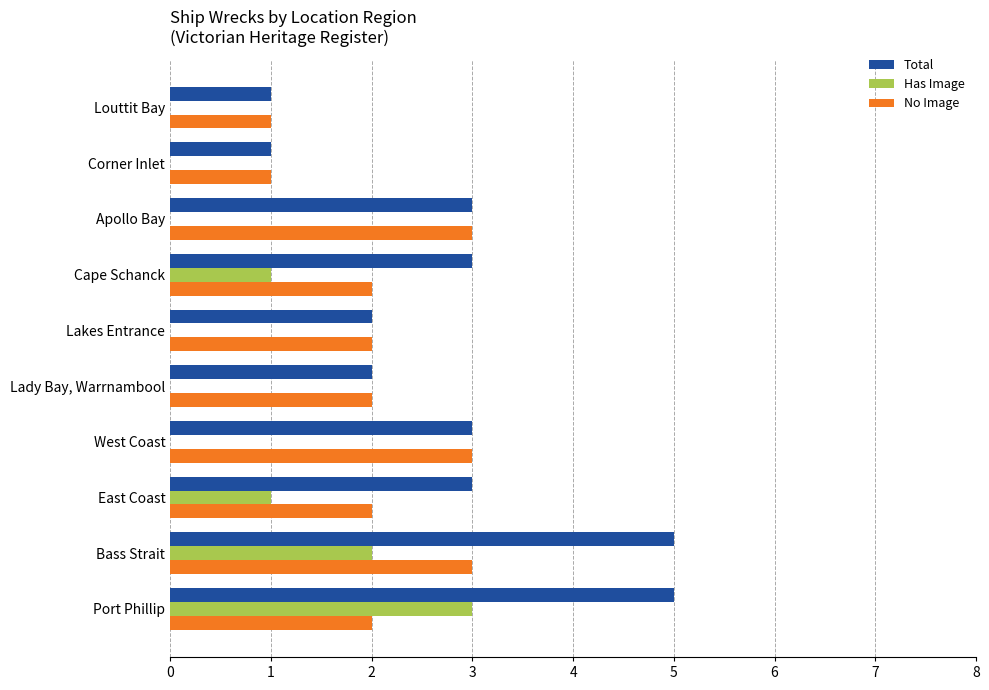

Is it true that No Image equals 2 at Lakes Entrance?

True